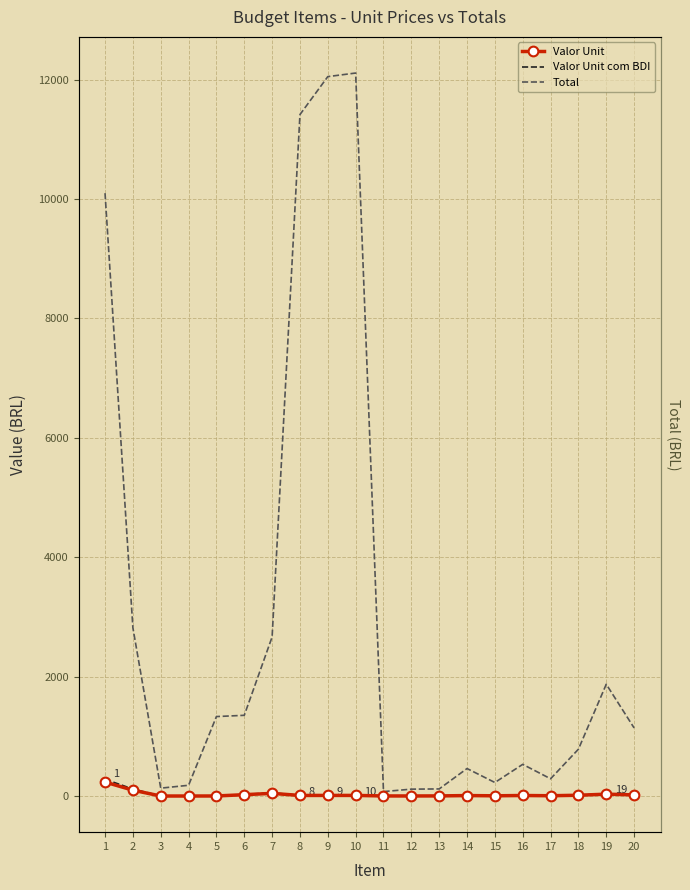

Reading right to left, what are all the values shown in this chart?

Valor Unit: 19.0	31.2	13.1	4.8	8.8	3.8	7.7	2.0	1.0	1.2	10.1	10.1	9.5	44.4	22.6	0.7	0.1	0.1	98.0	233.9
Valor Unit com BDI: 22.8	37.5	15.7	5.8	10.6	4.5	9.2	2.4	1.1	1.5	12.1	12.1	11.4	53.3	27.0	0.9	0.2	0.1	117.5	280.5
Total: 1140.3	1872.3	784.2	289.0	530.6	226.6	460.4	118.7	115.1	74.3	12110.6	12050.6	11415.1	2664.3	1352.0	1331.0	179.9	131.9	2818.8	10098.4